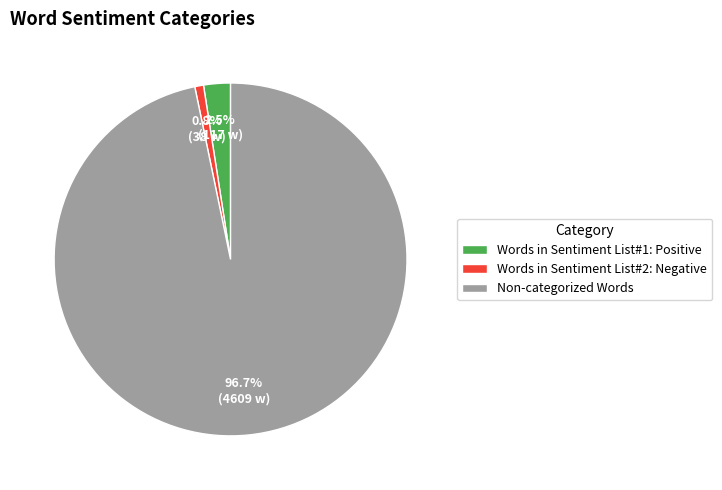

Does any single category account for the majority?

Yes